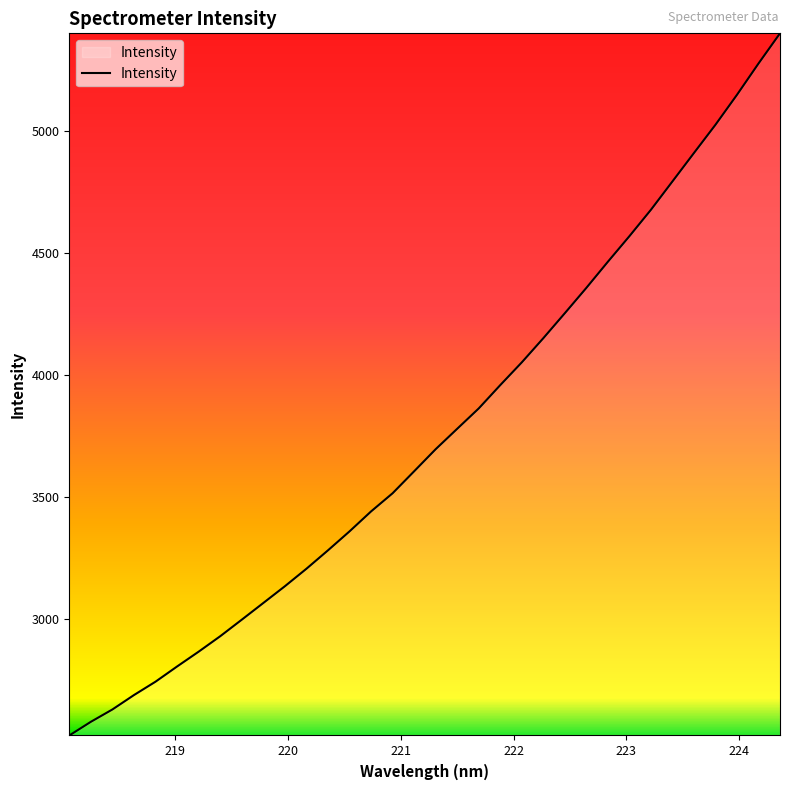

What is the sum of all values?

127743.2